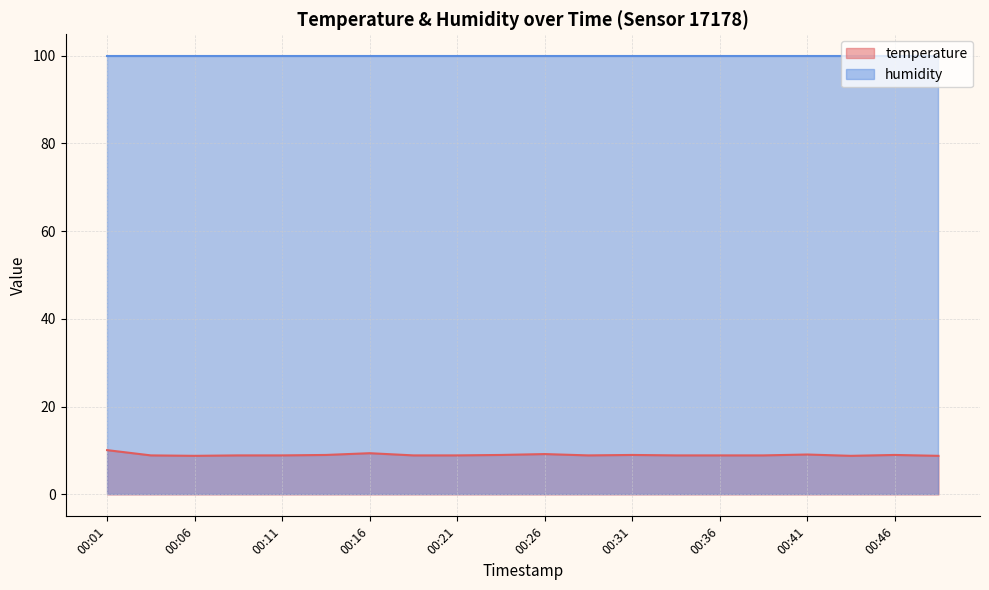

Reading right to left, what are all the values shown in this chart?

8.8	9.0	8.8	9.1	8.9	8.9	8.9	9.0	8.9	9.2	9.0	8.9	8.9	9.4	9.0	8.9	8.9	8.8	8.9	10.1